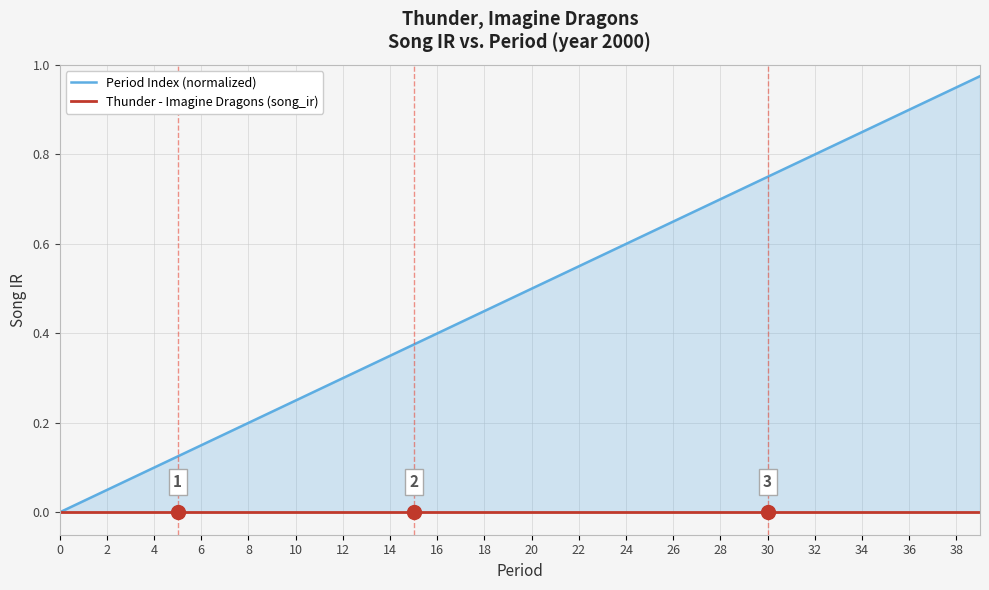

What is the maximum value for Period Index (normalized)?

1.0